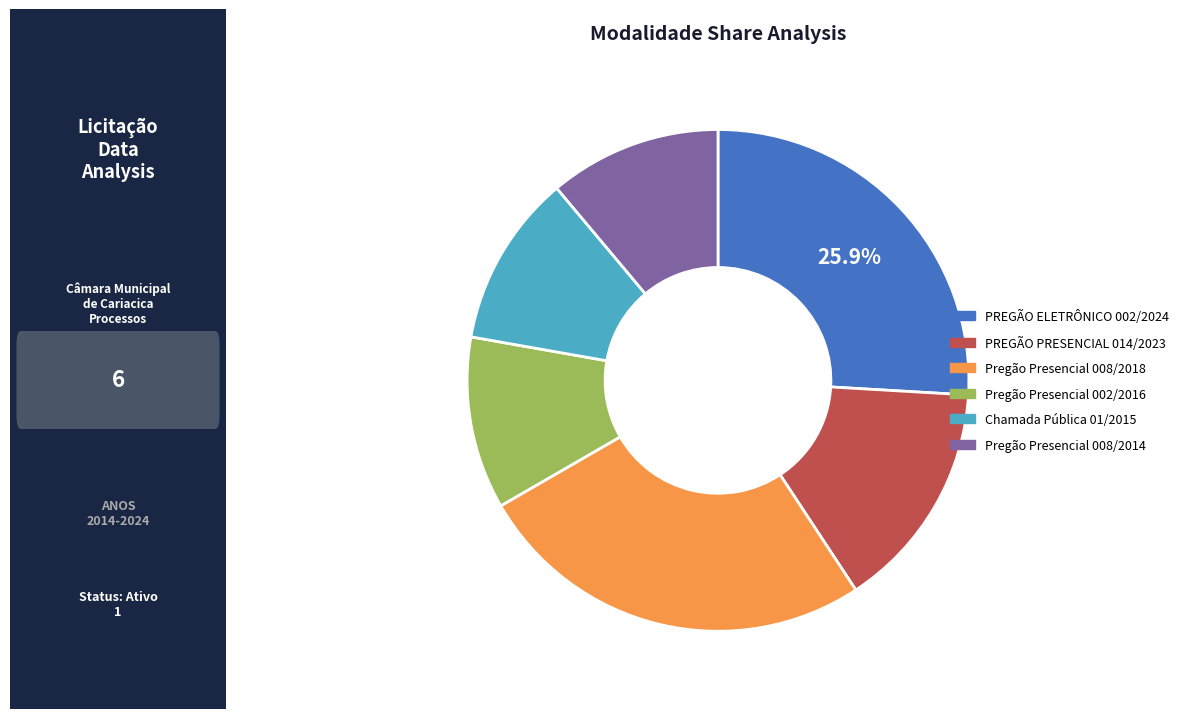

To the nearest percent, what is the average slice percentage?

17%